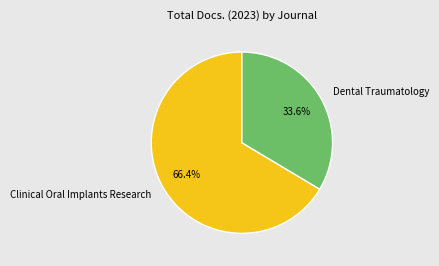

How many segments does this pie chart have?

2